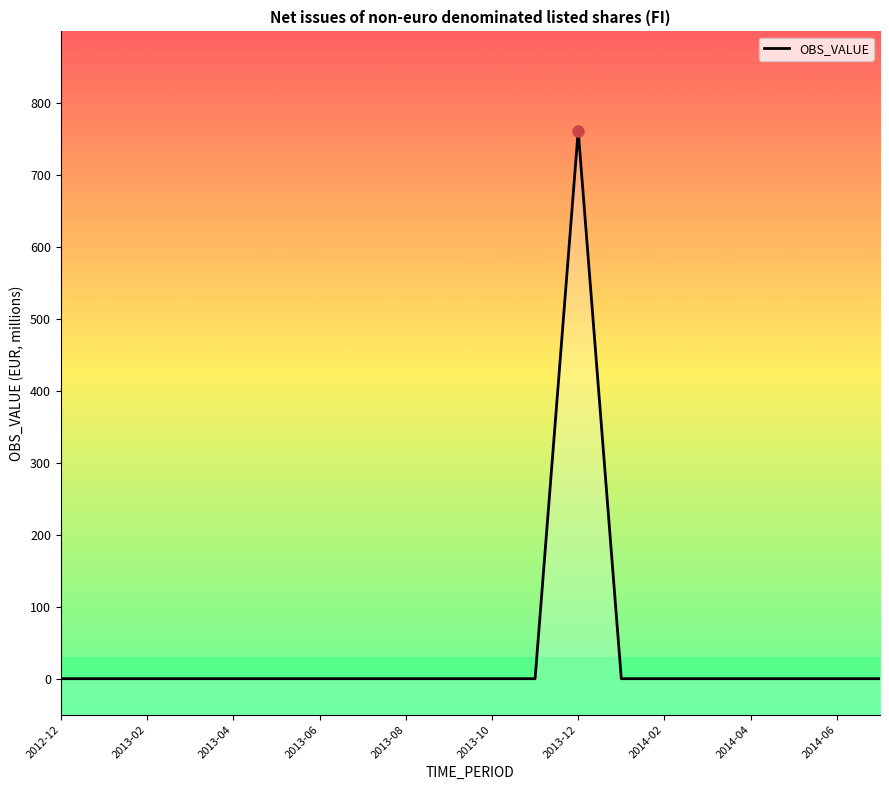

What is the approximate value at 2013-12, to the nearest 50?

750